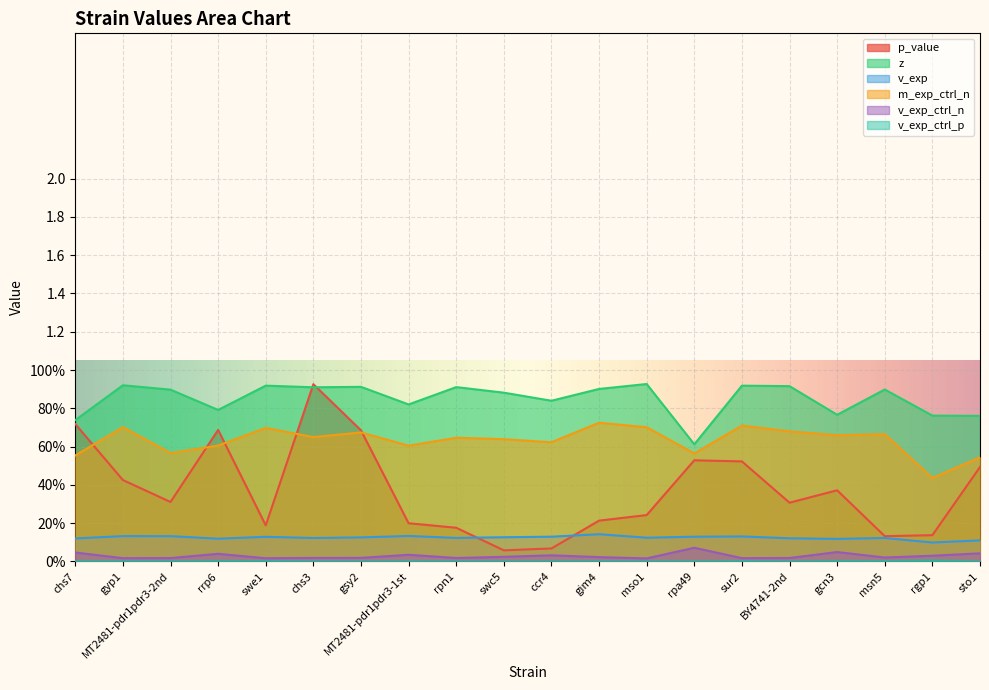

True or false: v_exp has a value of 0.2 at gyp1.

False